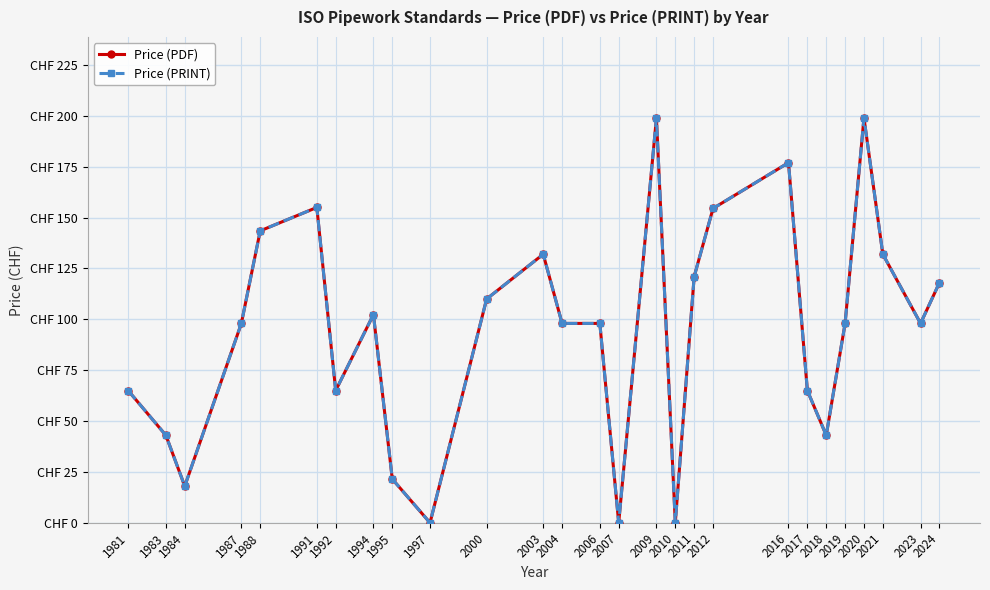

Is this an area chart (filled region under the line)?

No